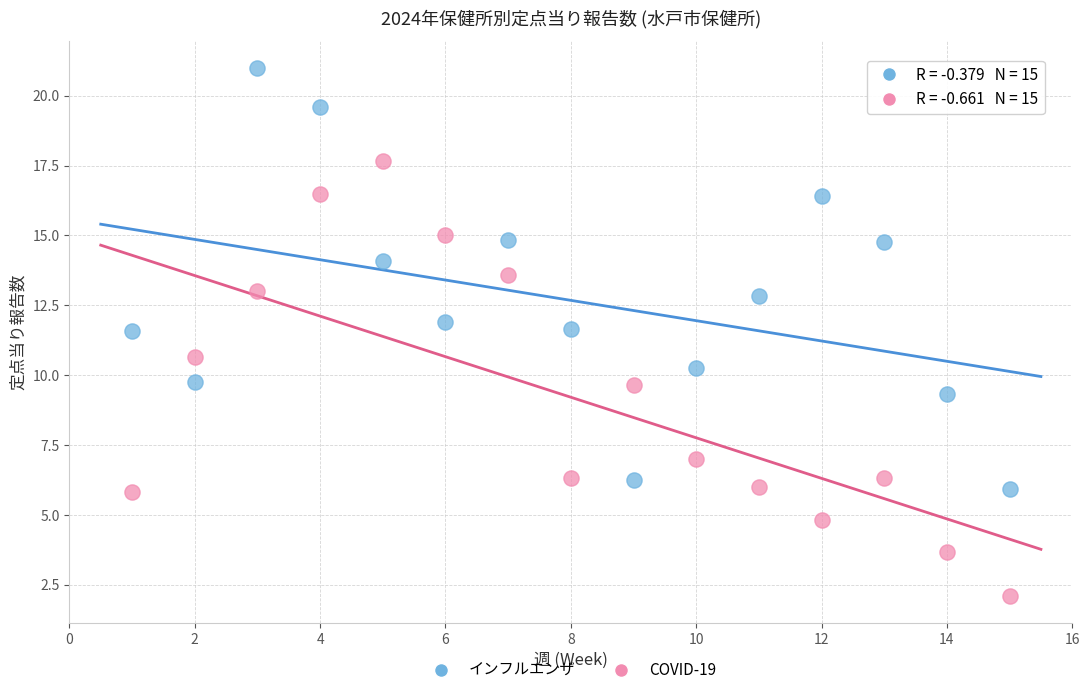

Across all data points, what is the range of Y values (max minus min)?

18.9